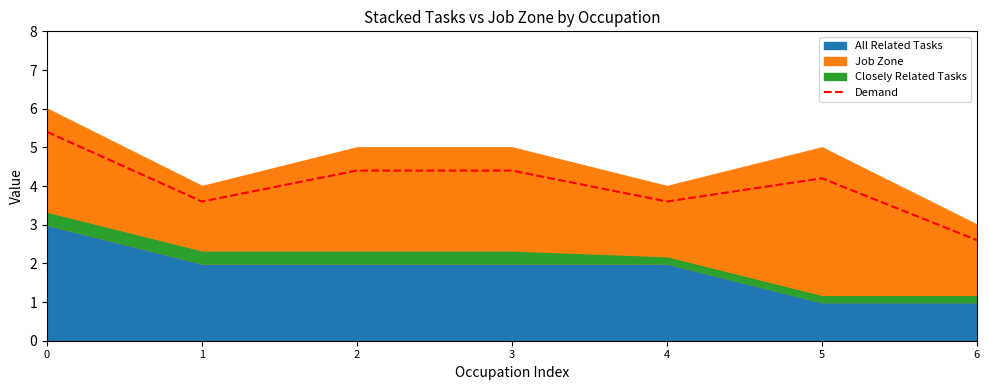

Where is Demand nearest to the value 4?

5